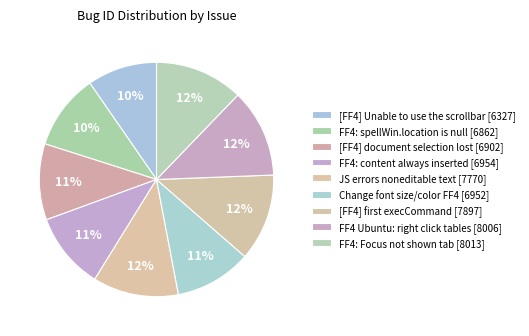

Count the number of slices in the pie.

9